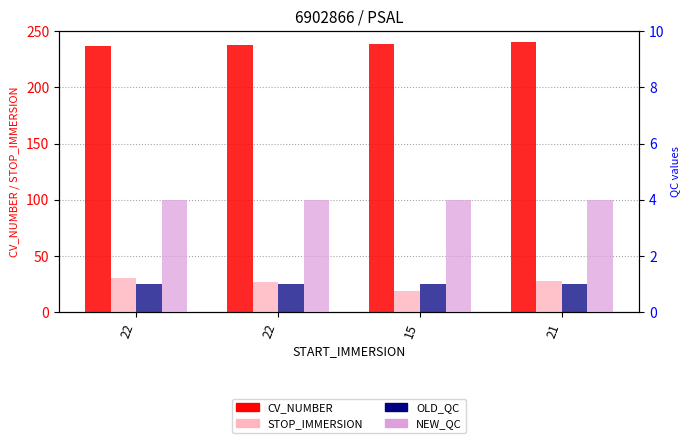

What is the label of the 1st bar from the left?

22